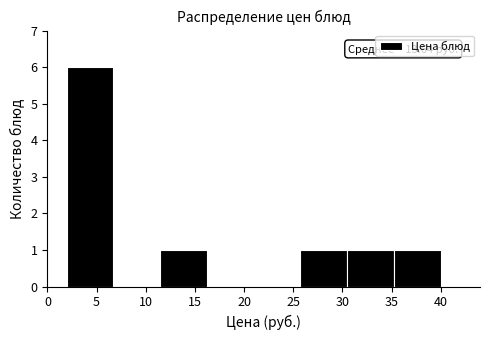

Which range on the x-axis has the tallest bar?

2.0 to 6.5